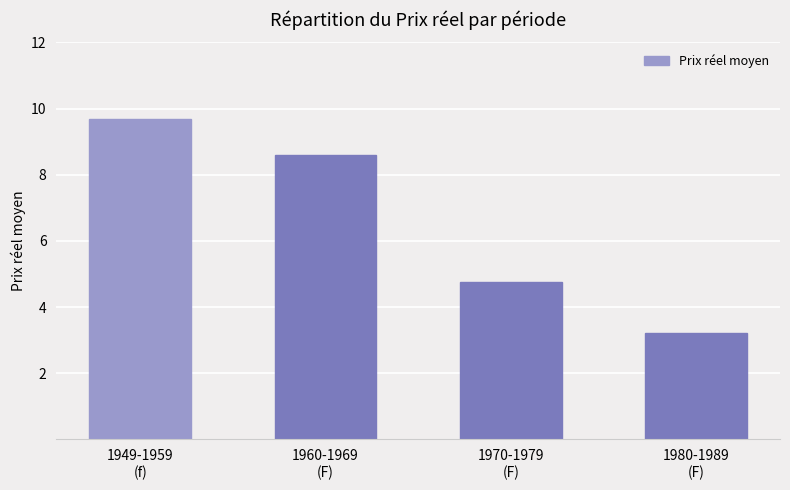

What is the average value?

6.6